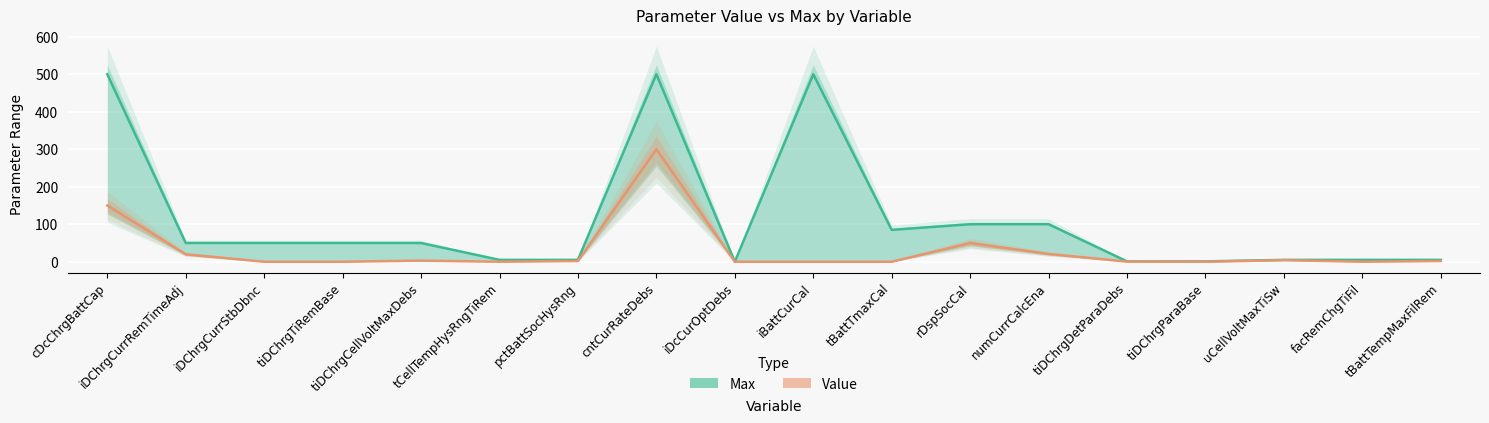

What position from the right is rDspSocCal?

7